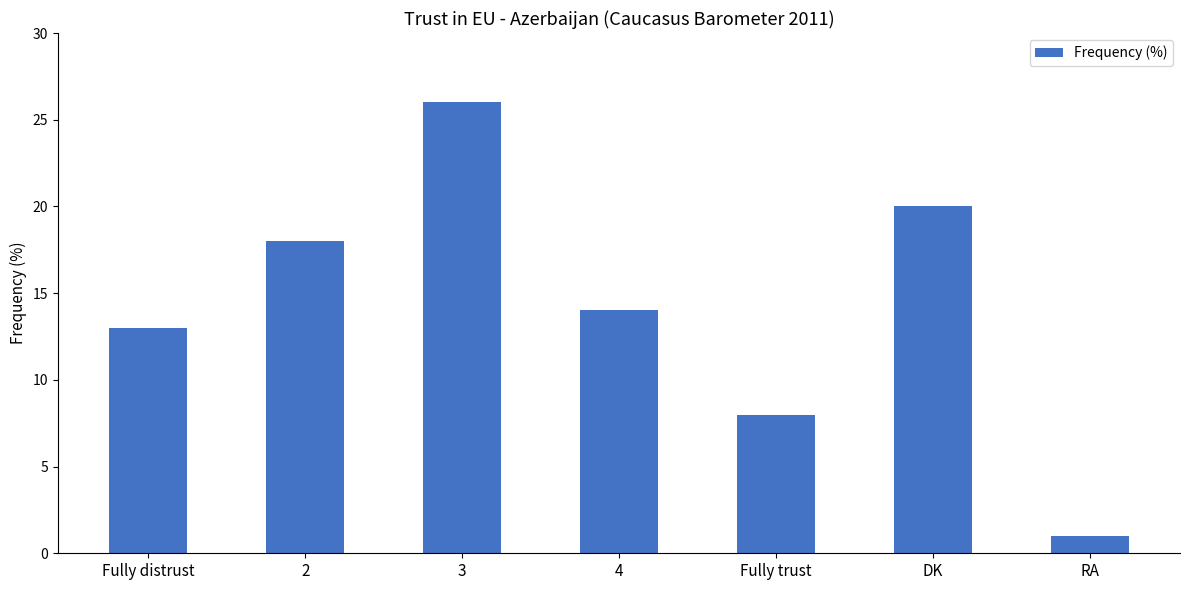

What position from the left is 4?

4